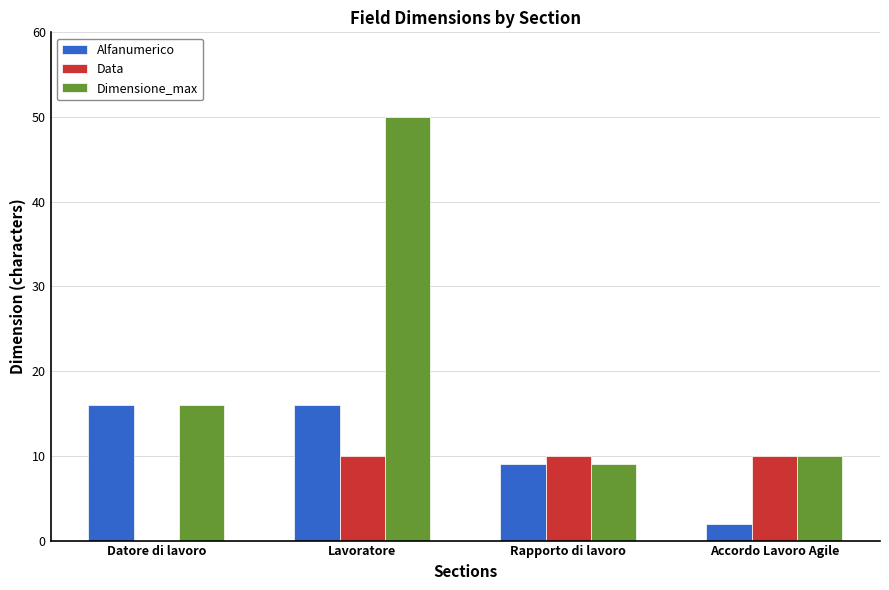

Count the Data values in the range 10 to 11.

3